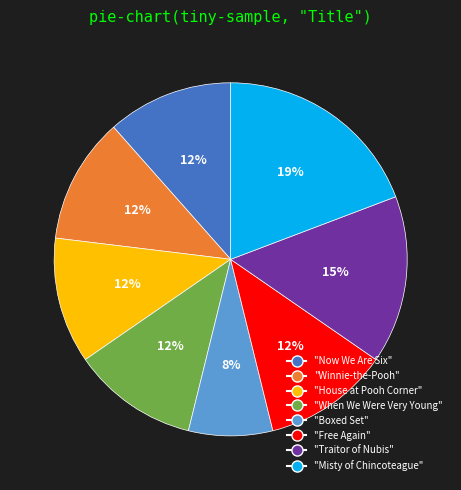

Does any single category account for the majority?

No